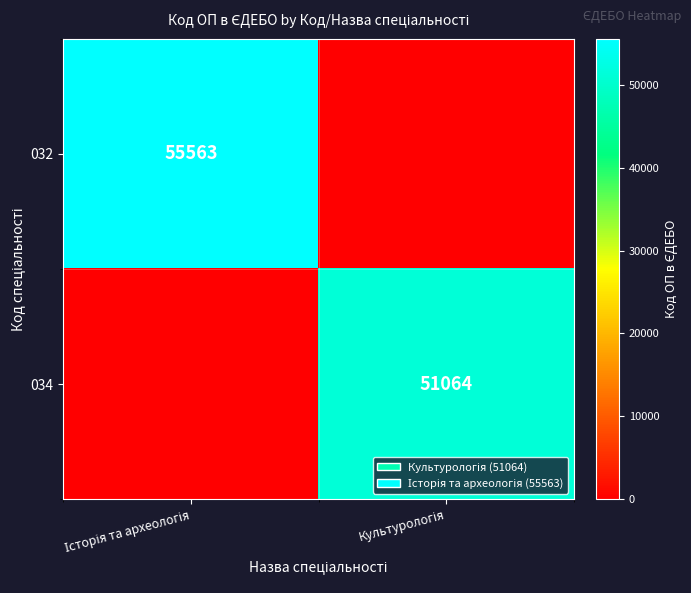

The value of 032 at Історія та археологія is 88613. True or false?

False